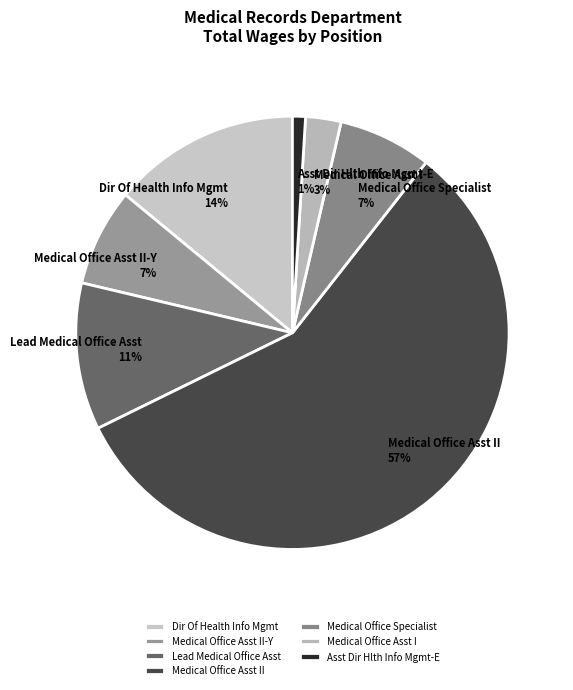

True or false: Asst Dir Hlth Info Mgmt-E accounts for 1% of the total.

True